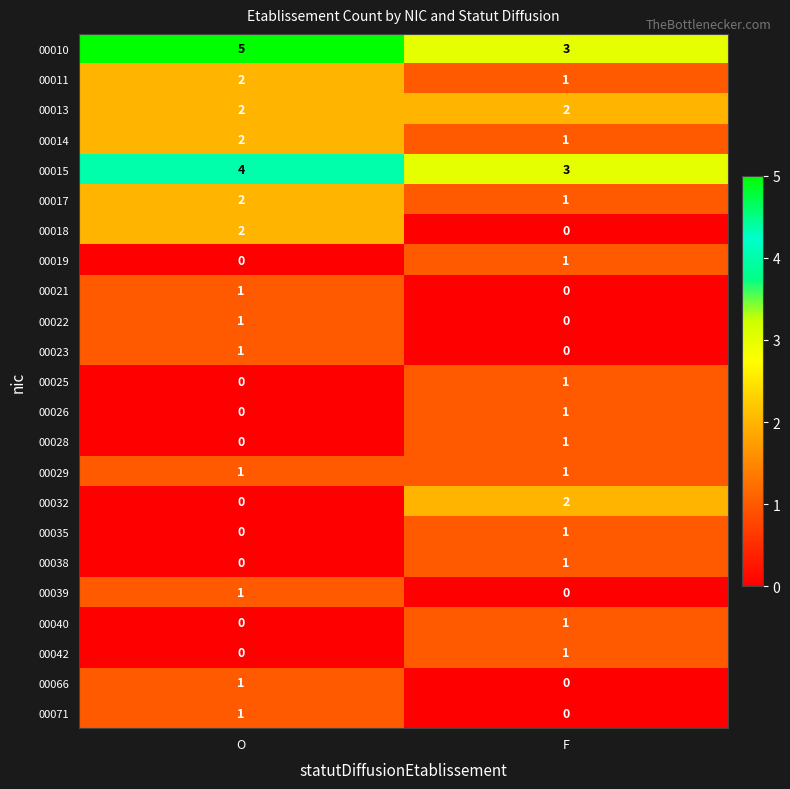

The 00015 series shows 4 at O. True or false?

True